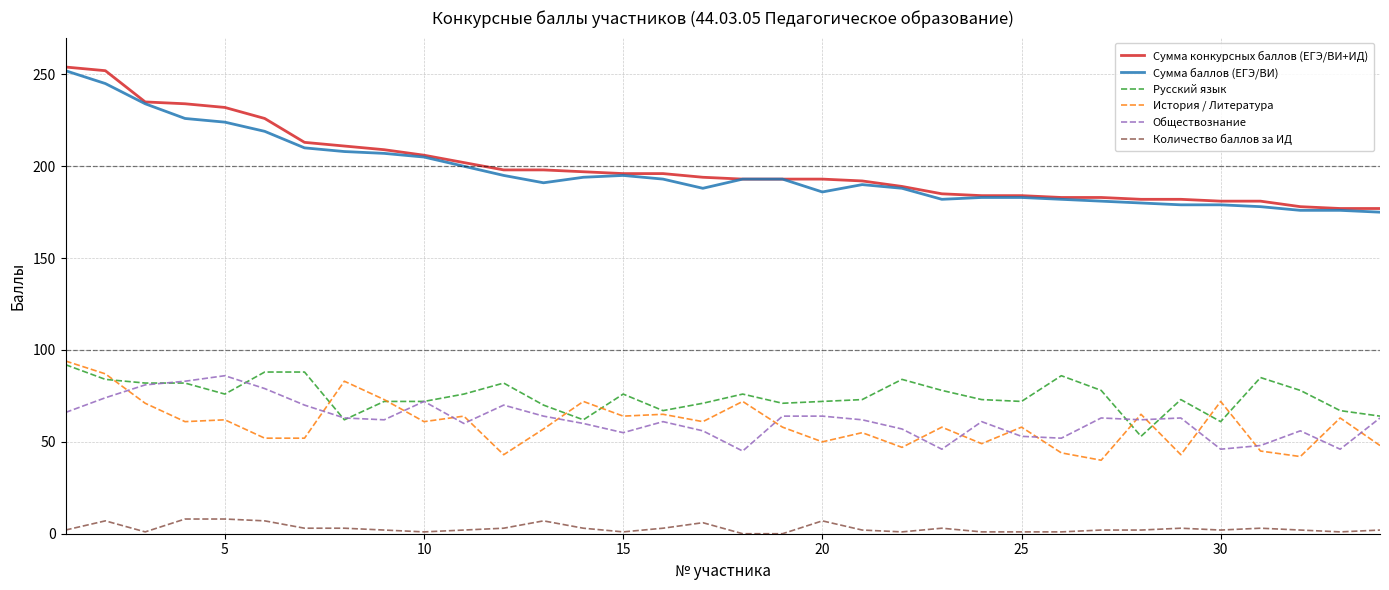

True or false: Сумма конкурсных баллов (ЕГЭ/ВИ+ИД) and Обществознание cross at least once.

False